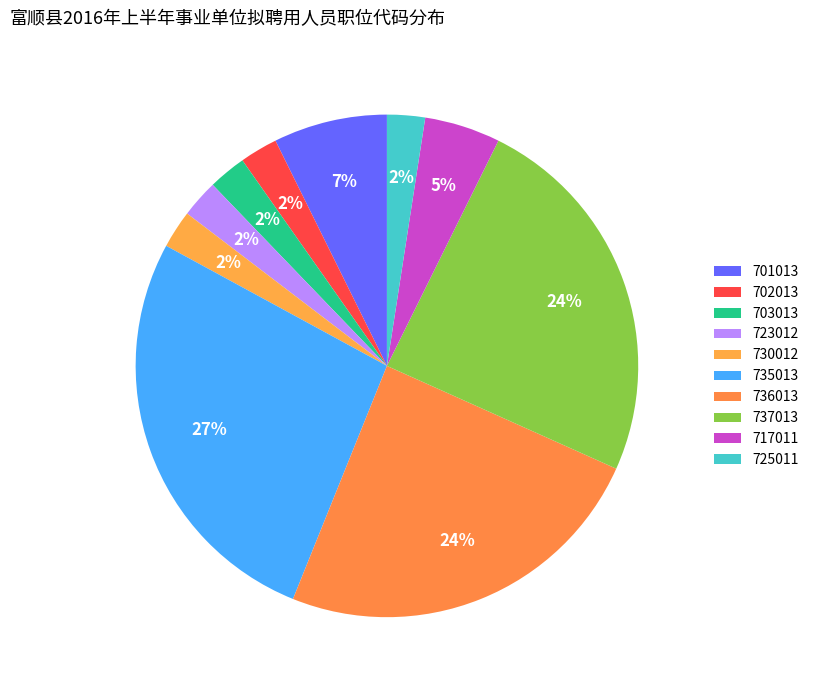

The 737013 slice represents 38% of the pie. True or false?

False